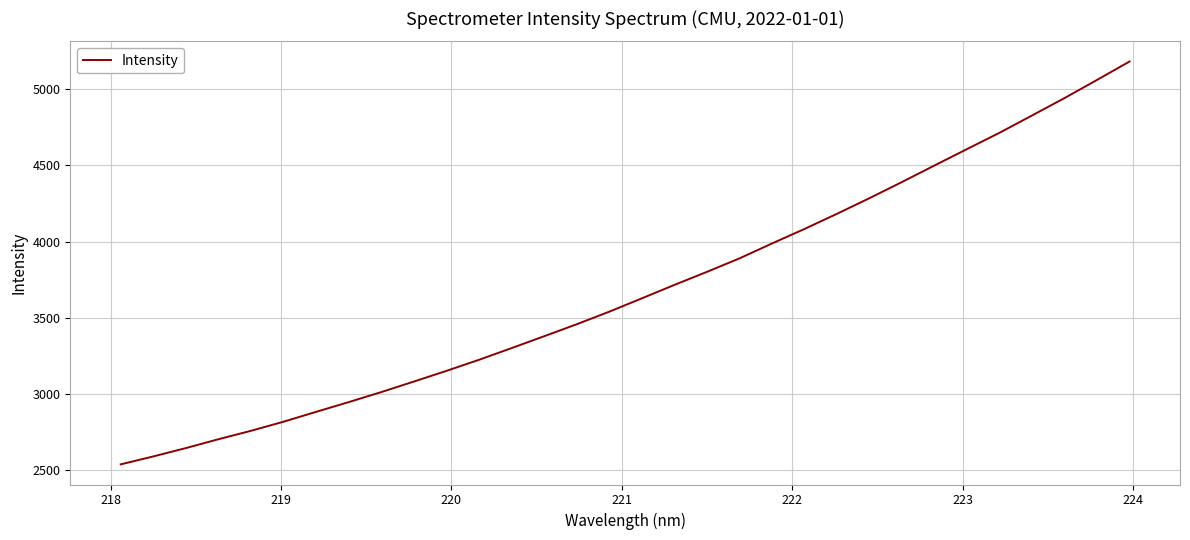

What is the minimum value shown in the chart?

2536.0